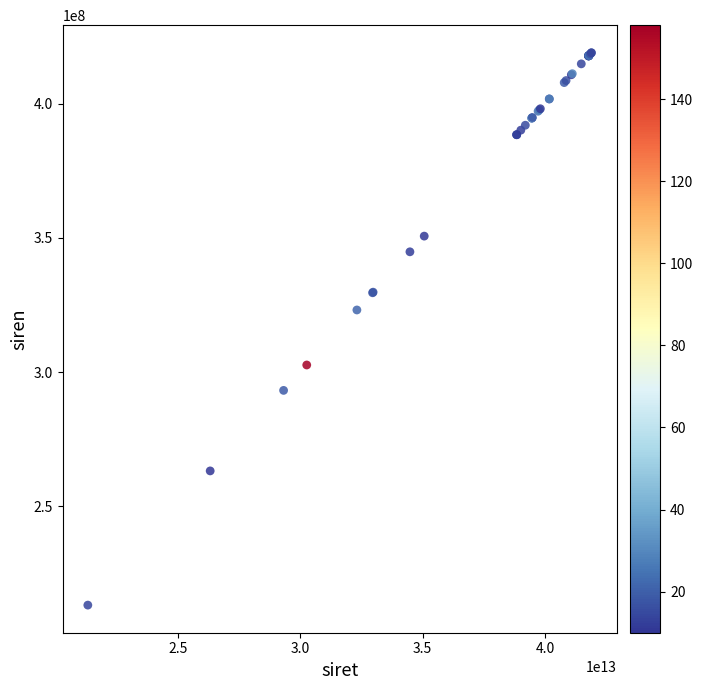

What Y value in the scatter plot is closest to 316094897?

323163709